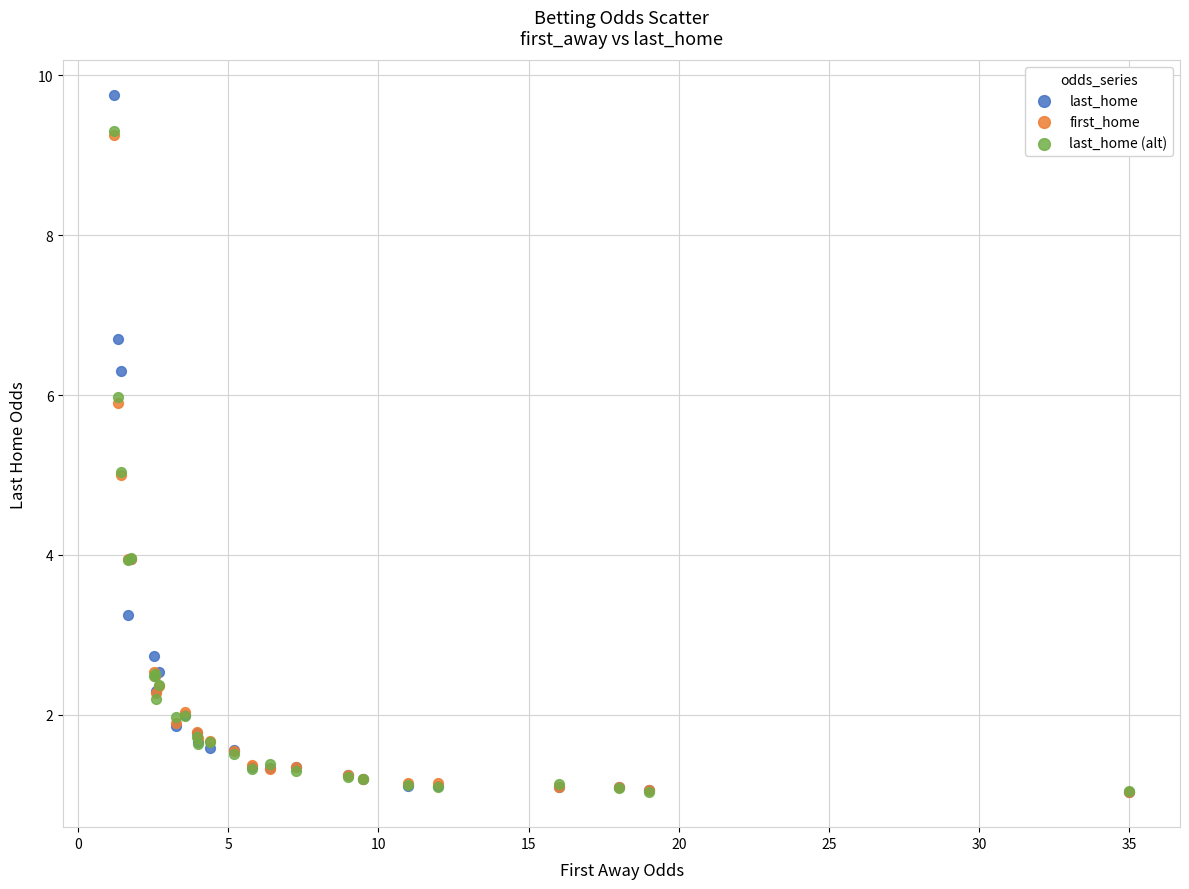

What are all the series names shown in the legend?

last_home, first_home, last_home (alt)